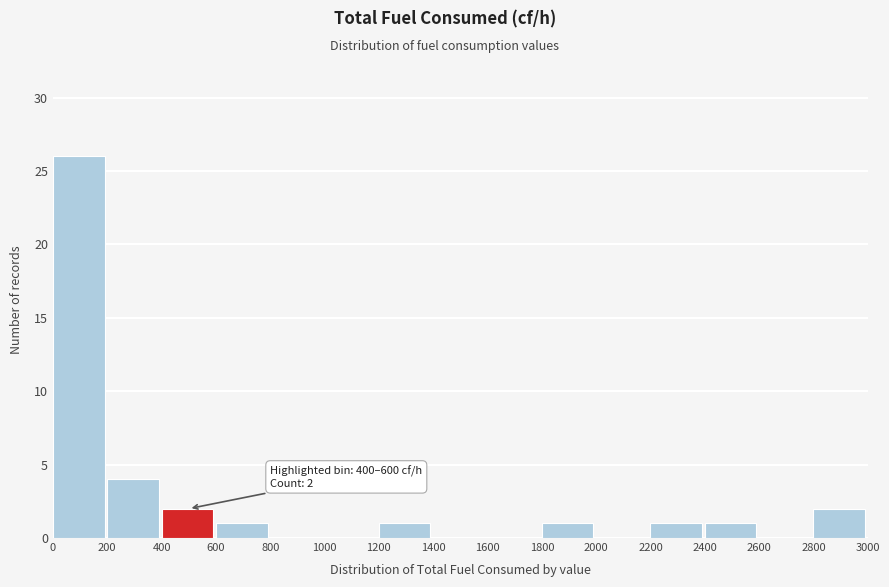

Over which range of the x-axis is the bar tallest?

0 to 200